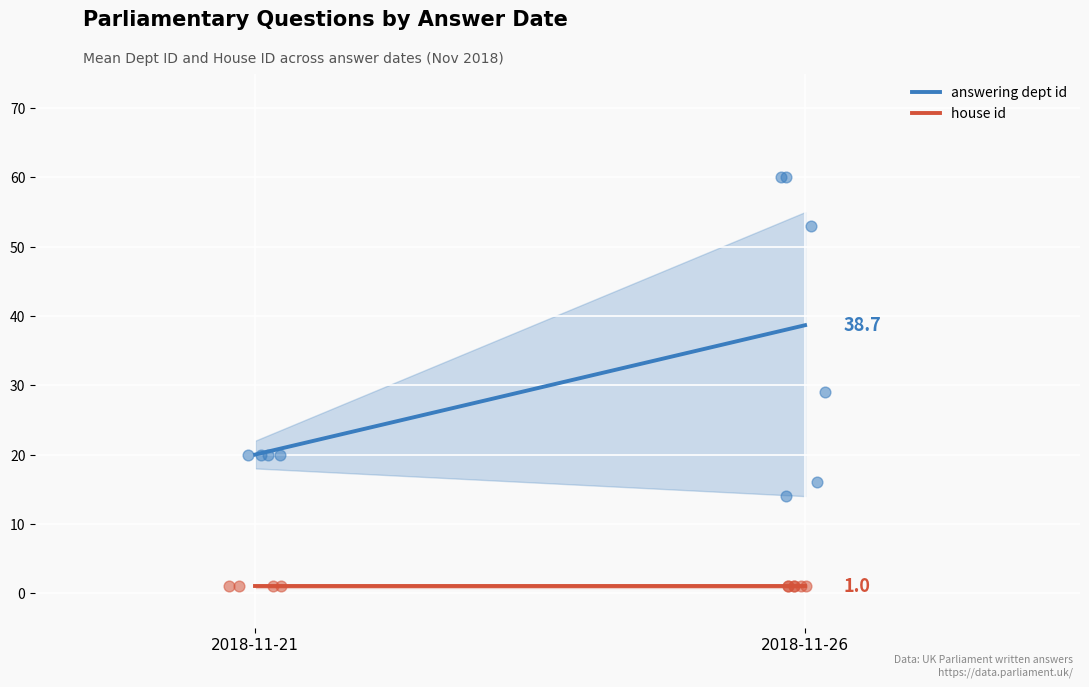

Which series contains the highest Y value?

answering dept id